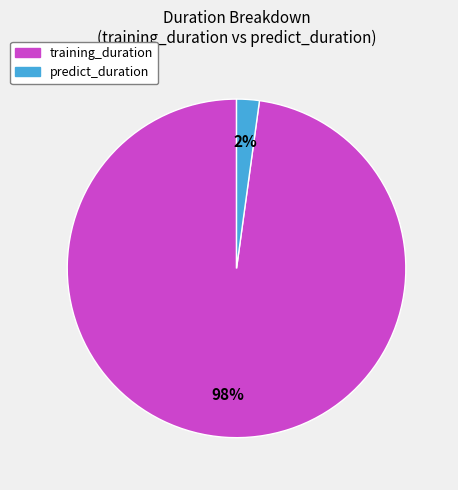

What percentage is the training_duration slice, to the nearest percent?

98%